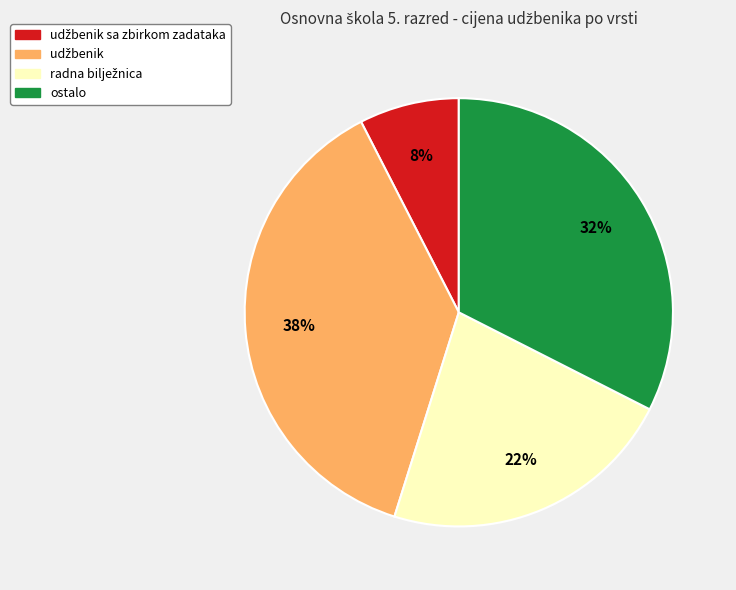

Is there a majority slice in this chart?

No